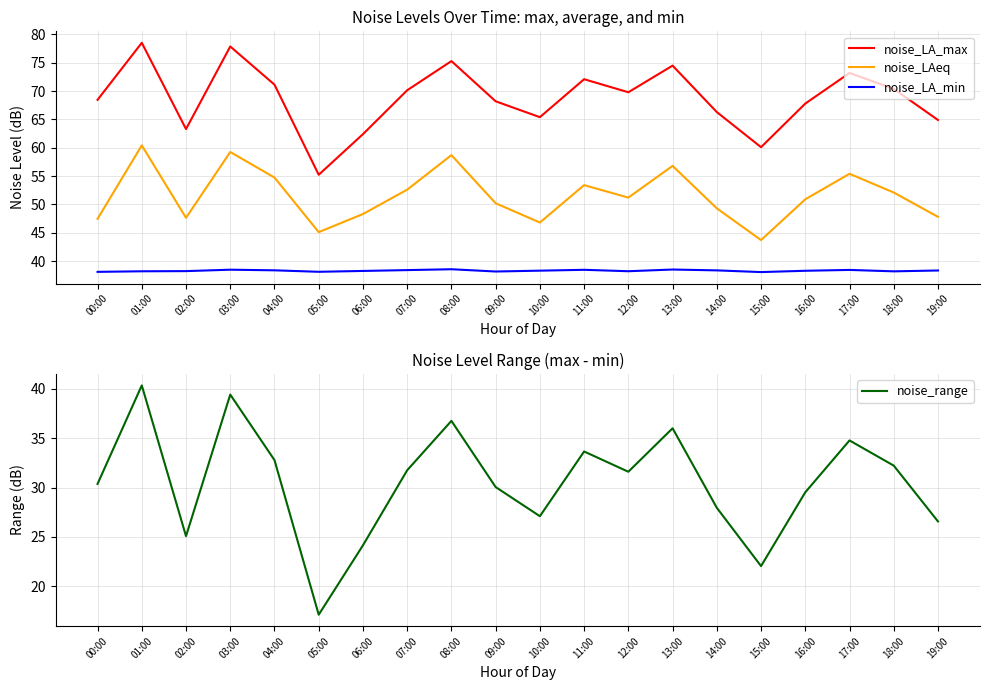

True or false: noise_range has a value of 33.6 at 11:00.

True